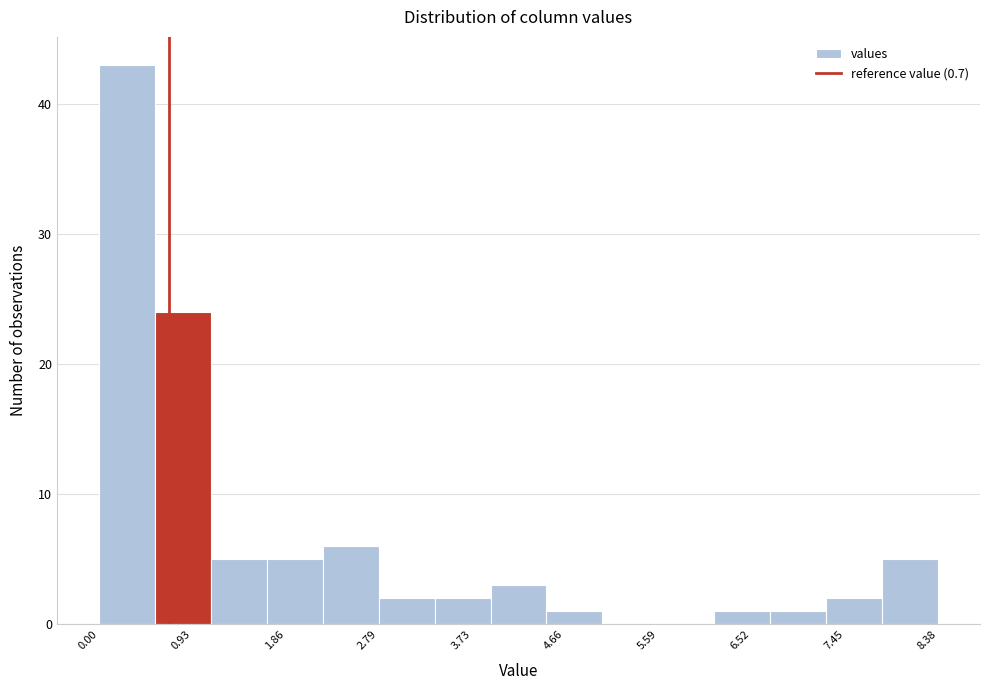

How tall is the bar that spans 2.8 to 3.4 on the x-axis? Neither the bar edges nor the heights are printed on the chart, so give them approximately, as read against the axes.

2